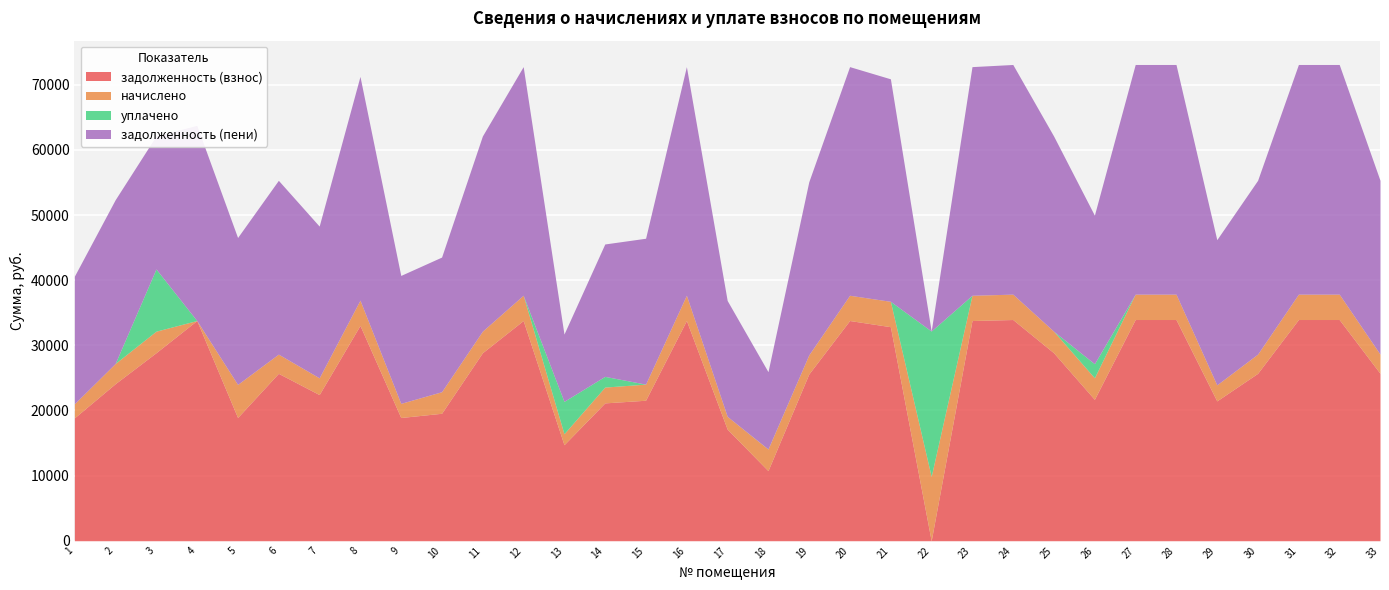

What is the difference between the maximum and second lowest values in the задолженность (пени) series?

24925.6